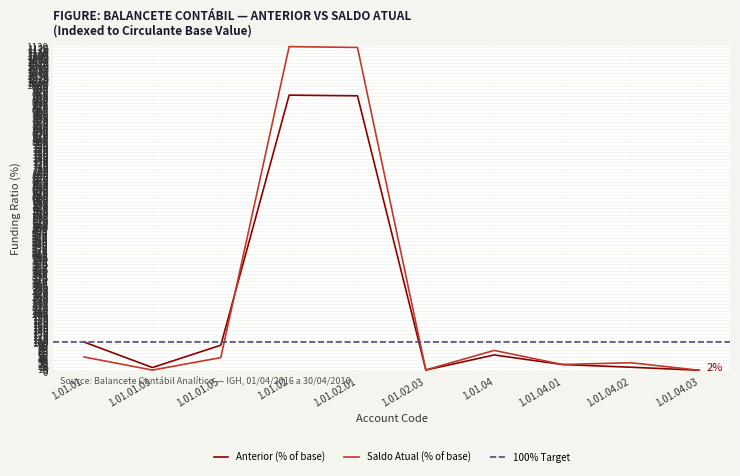

How many data points in Anterior are above 54?

5